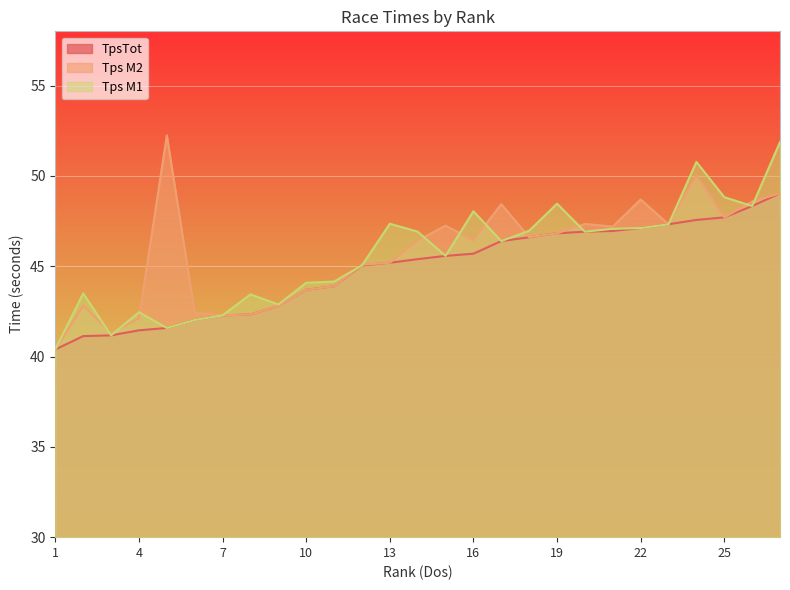

Between 19 and 16, which is larger?

19